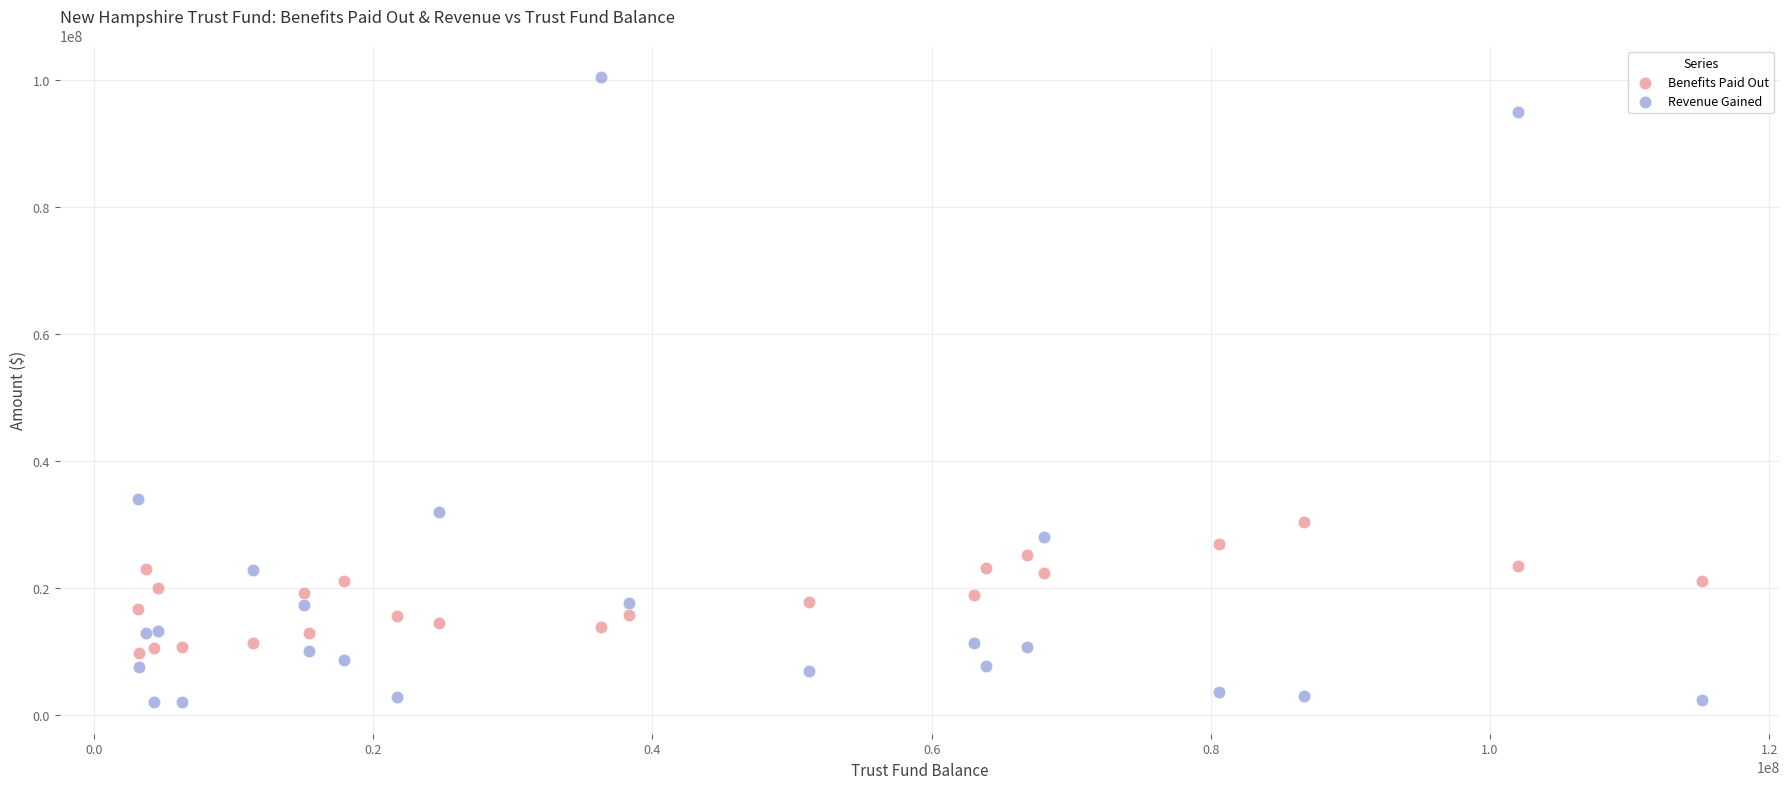

Which series contains the lowest Y value?

Revenue Gained